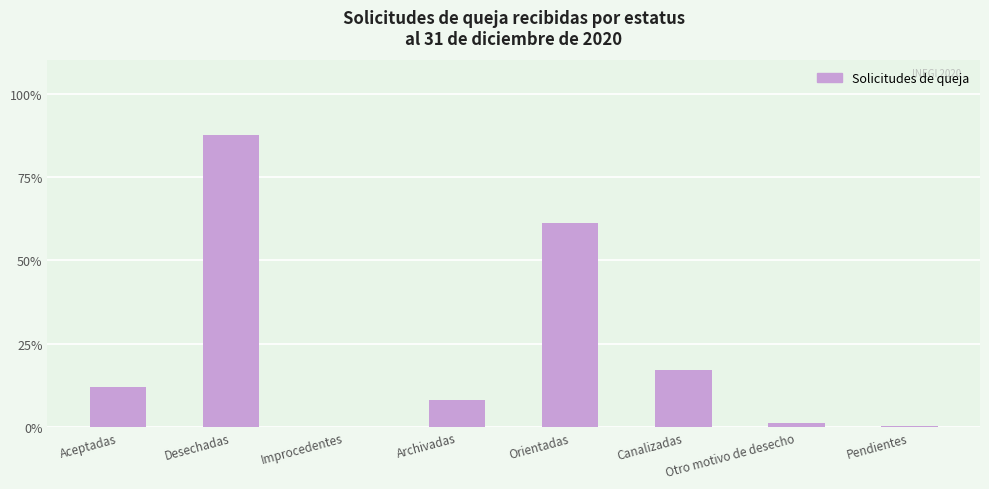

What is the sum of all values?

187.7